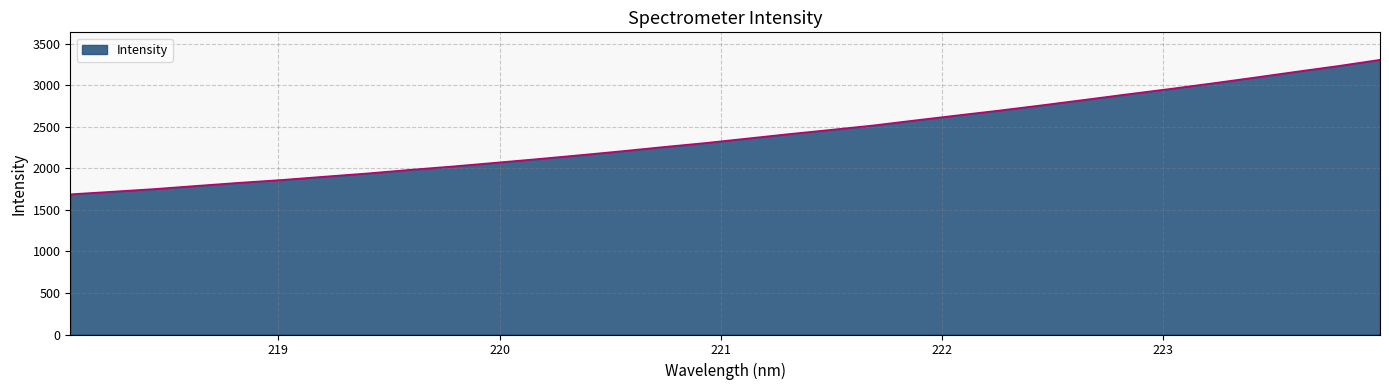

What is the difference between the maximum and minimum values?

1619.7